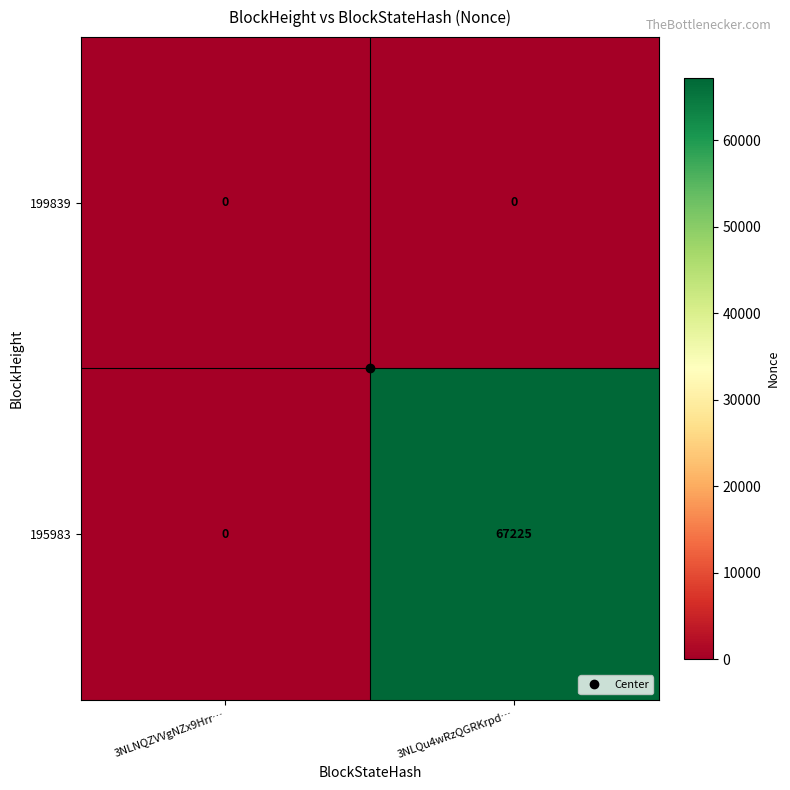

Which series has the widest spread of values?

195983